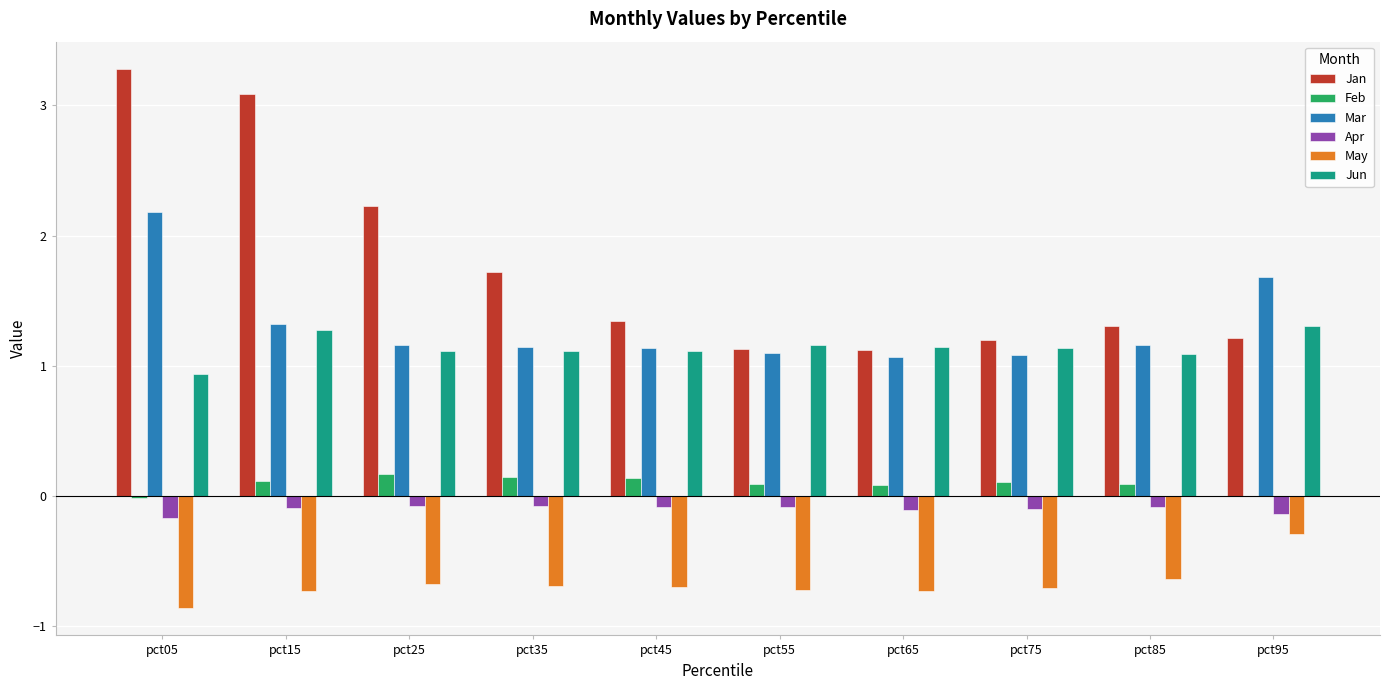

What is the sum of all Jan values?

17.6